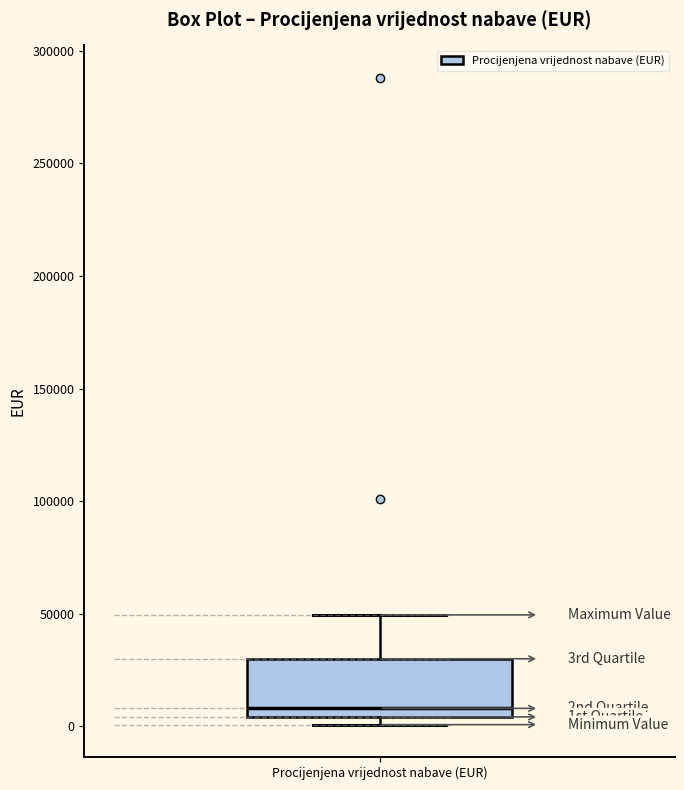

Transcribe this box plot: give where the median line is, the range the box spans, and where the two whiskers end, as read against the y-axis. The values are not printed on the chart, so give them approximately, as read against the axis.

median 10000, box 5000 to 30000, whiskers 0 to 50000